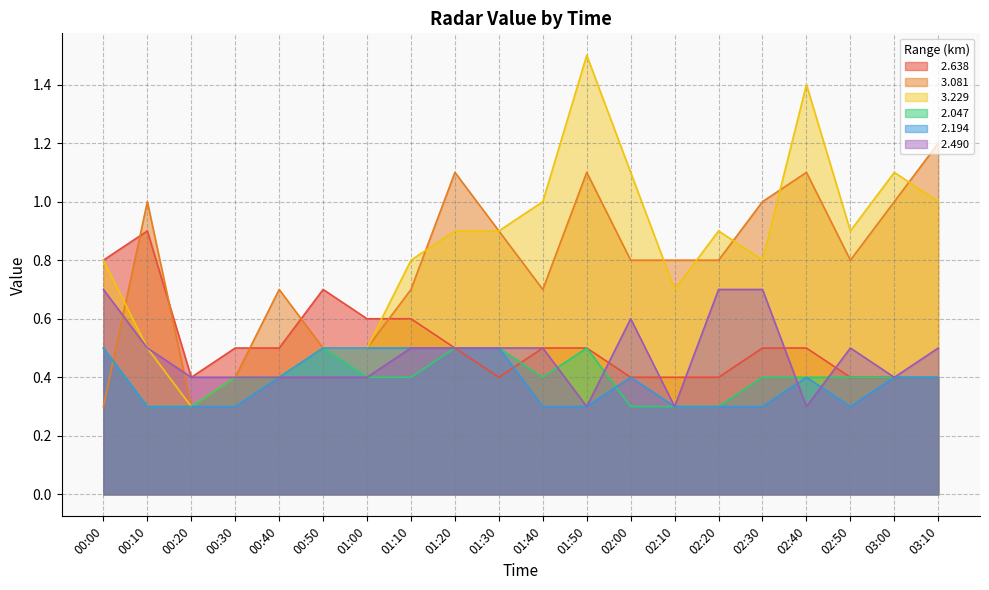

True or false:   3.081 has more than 2 interior local peaks.

True